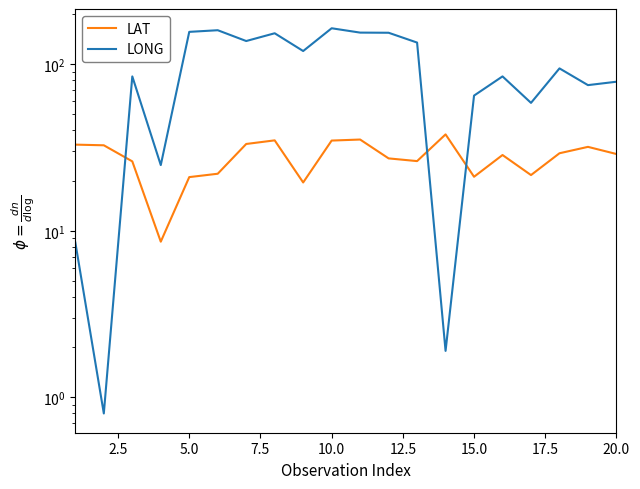

At how many categories does at least one series exceed 42?

16